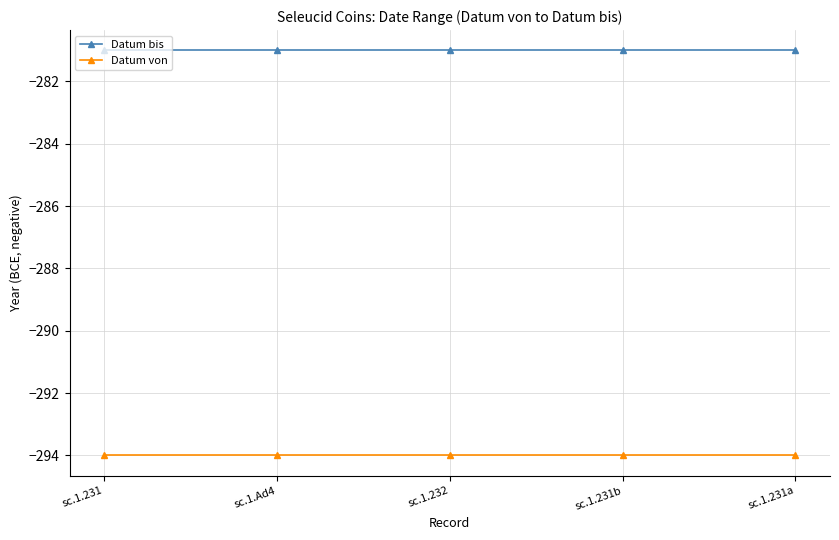

What are all the series names shown in the legend?

Datum bis, Datum von